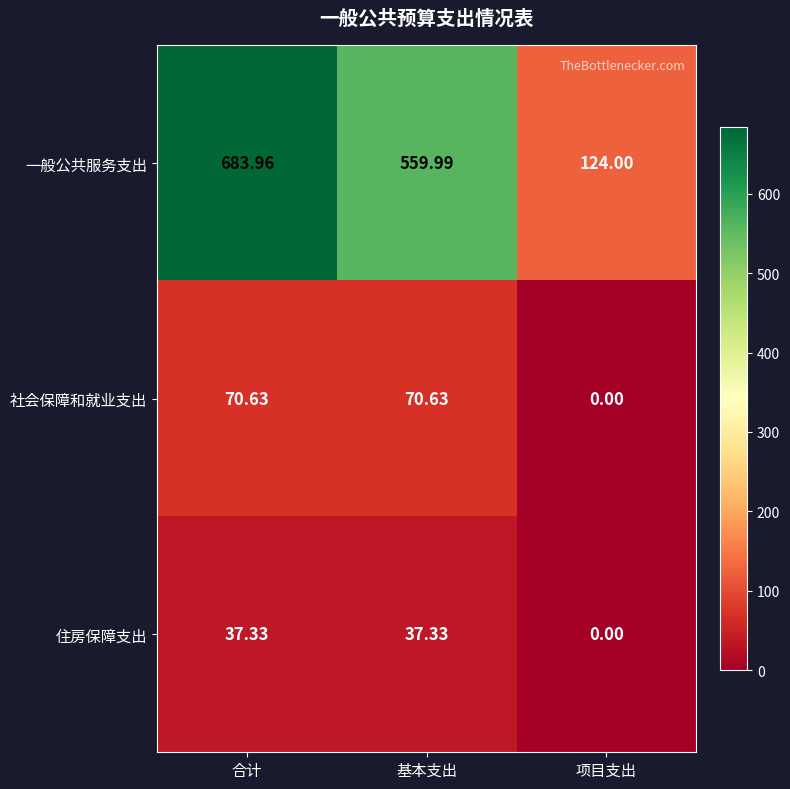

At how many categories does at least one series exceed 677?

1